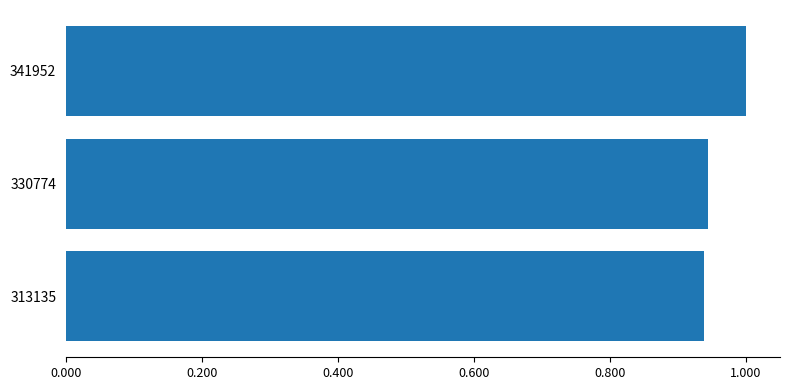

True or false: the data shows 1.0 at 341952.

True